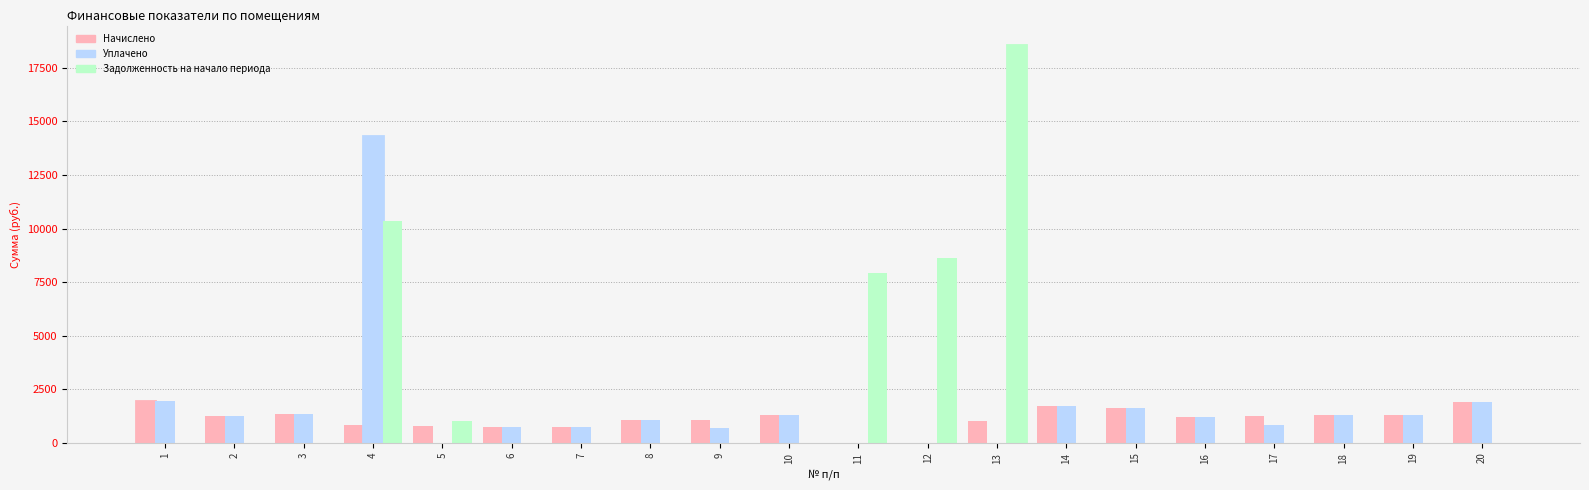

Rank the series by their maximum value, from highest to lowest.

Задолженность на начало периода, Уплачено, Начислено